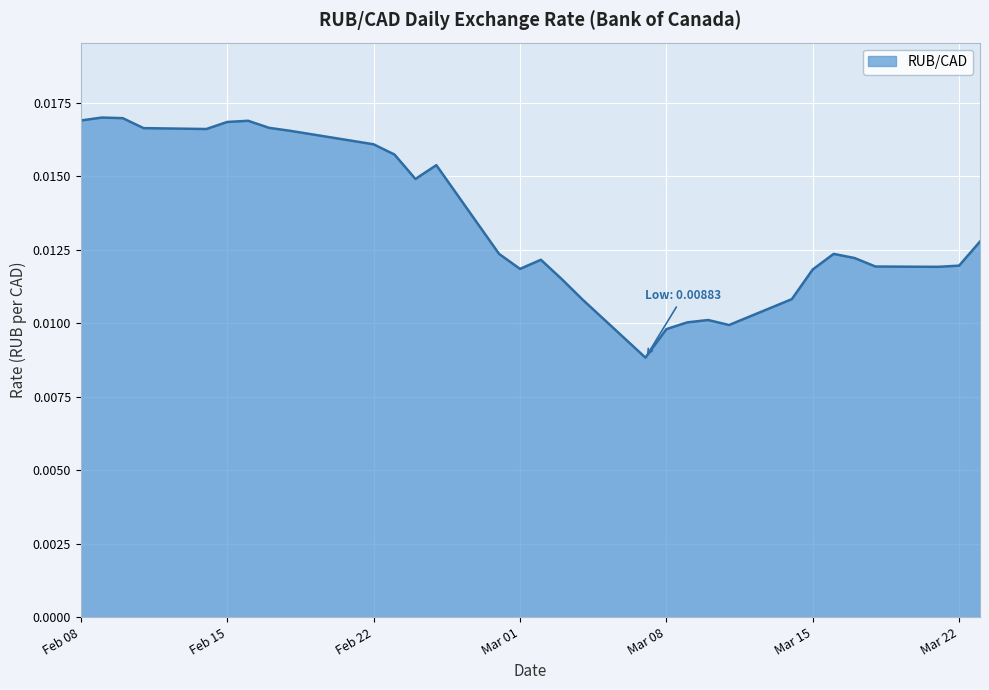

How many lines are shown in the chart?

1